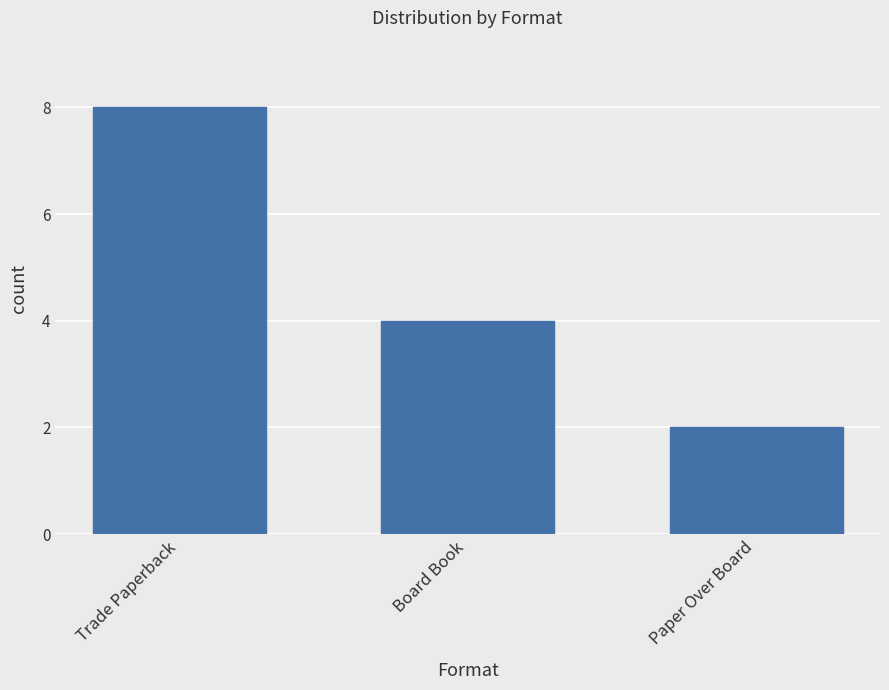

At which category does the chart reach its minimum across all series?

Paper Over Board